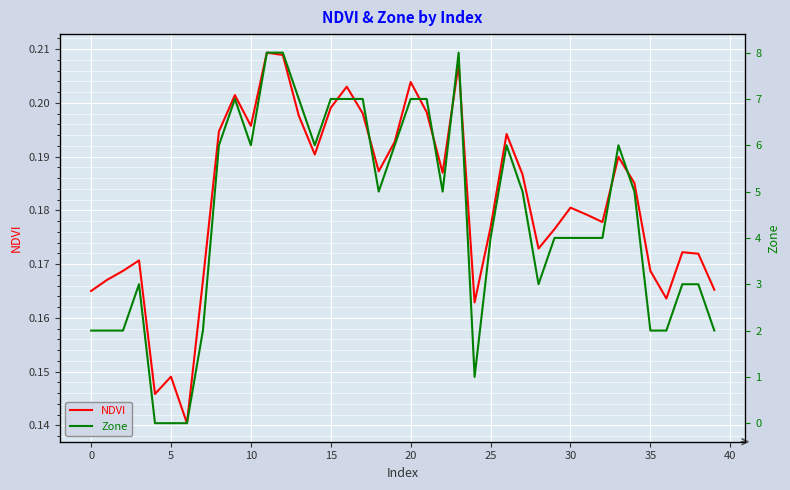

Where is Zone nearest to the value 4?

25